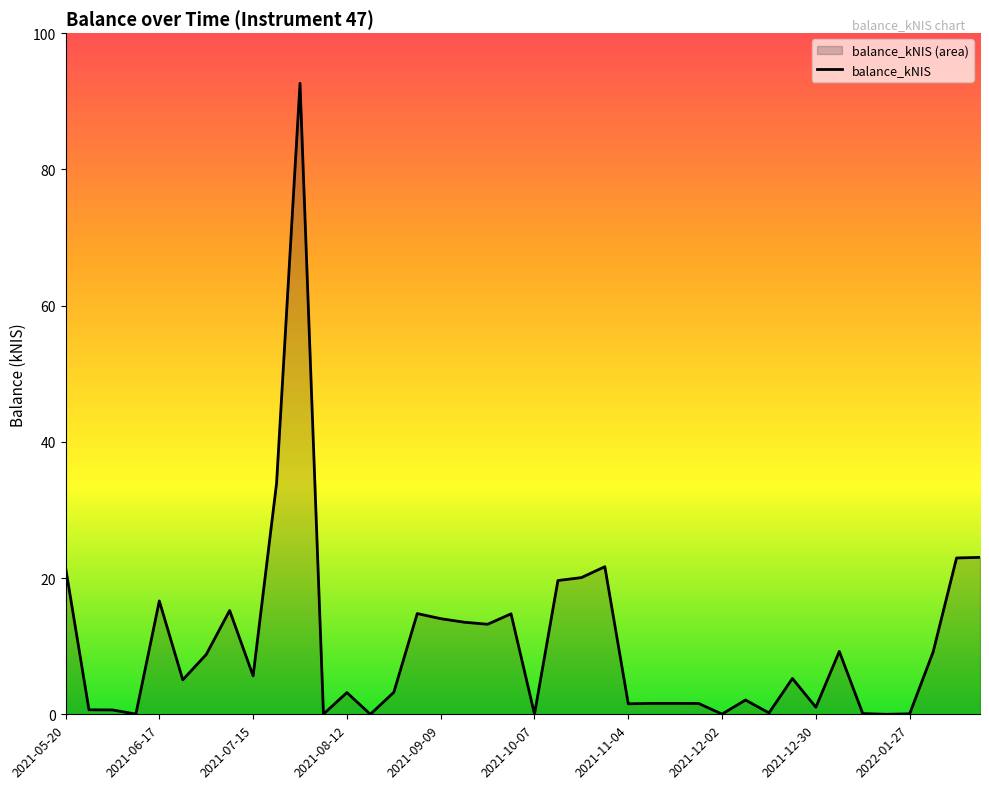

Does the chart have visible grid lines?

No